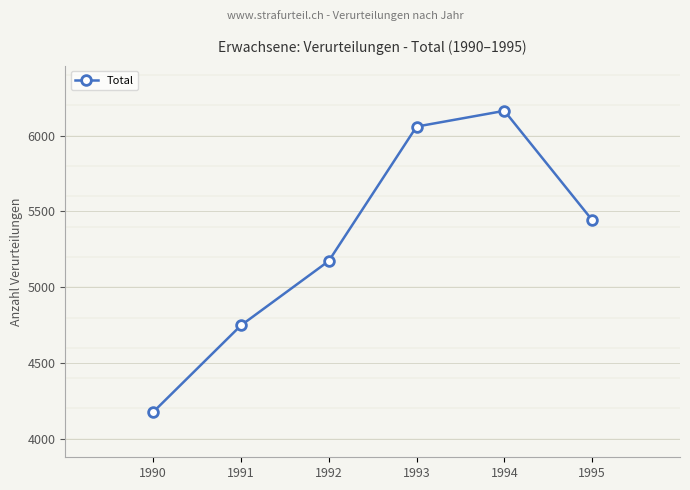

At which label does the data first exceed 5443?

1993